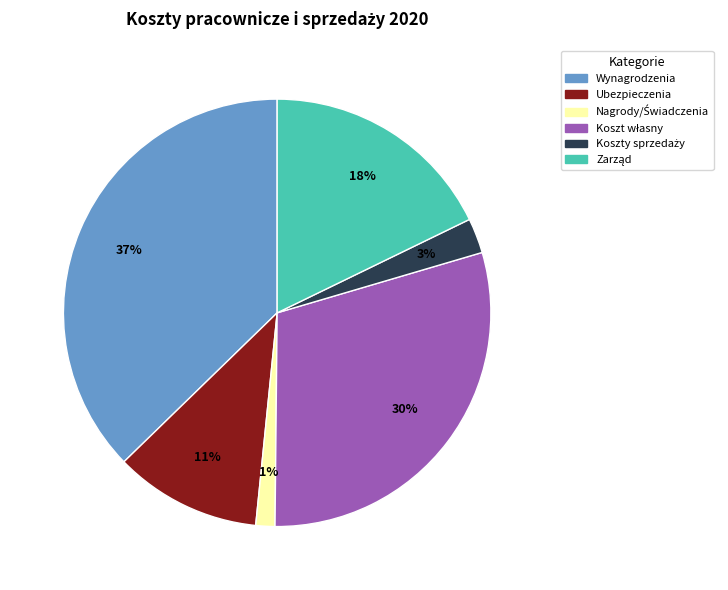

Count the number of slices in the pie.

6